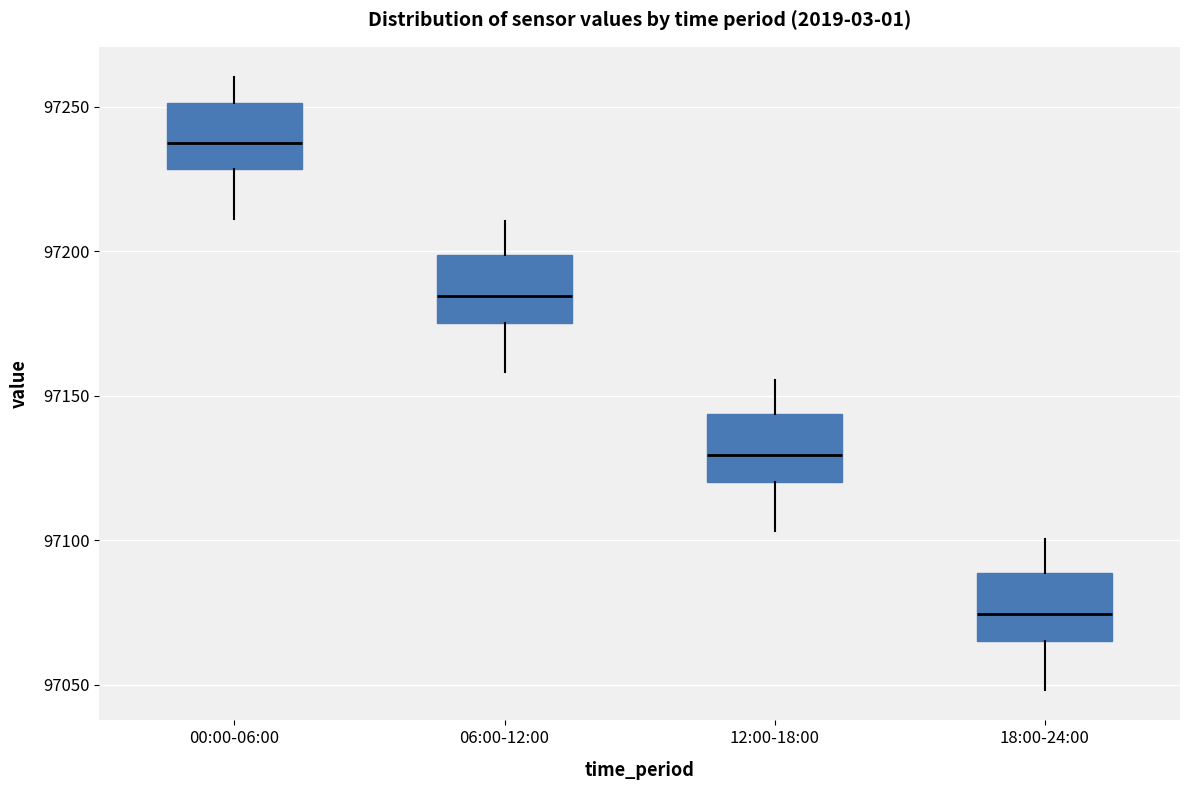

Reading left to right, transcribe this box plot: for each box, give where its median line is, the range the box spans, and where its two whiskers end, as read against the y-axis. The values are not printed on the chart, so give them approximately, as read against the axis.

00:00-06:00: median 97235, box 97230 to 97250, whiskers 97210 to 97260
06:00-12:00: median 97185, box 97175 to 97200, whiskers 97160 to 97210
12:00-18:00: median 97130, box 97120 to 97145, whiskers 97105 to 97155
18:00-24:00: median 97075, box 97065 to 97090, whiskers 97050 to 97100